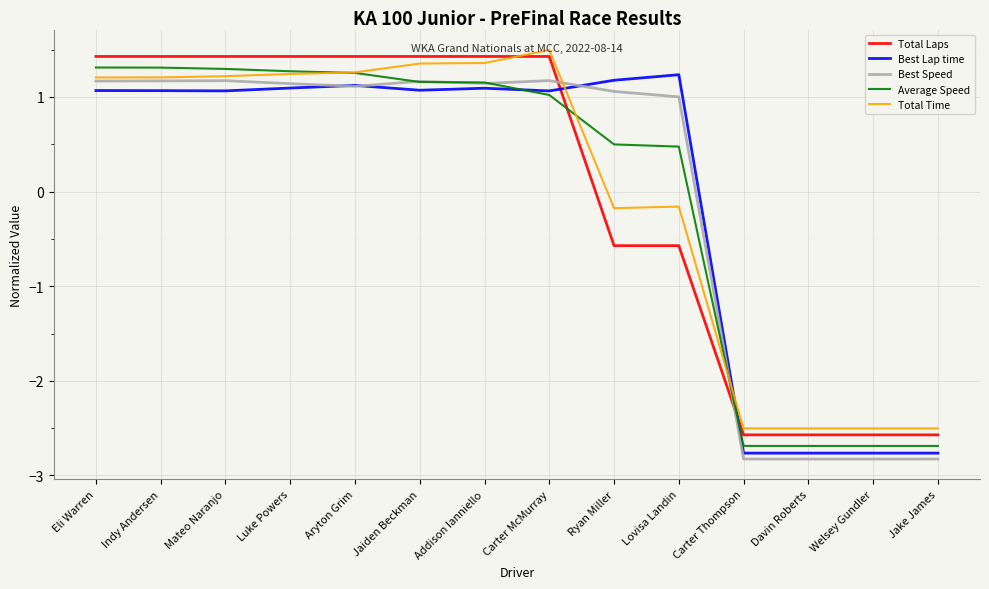

Which series ends up on top after the final intersection of Average Speed and Total Time?

Total Time